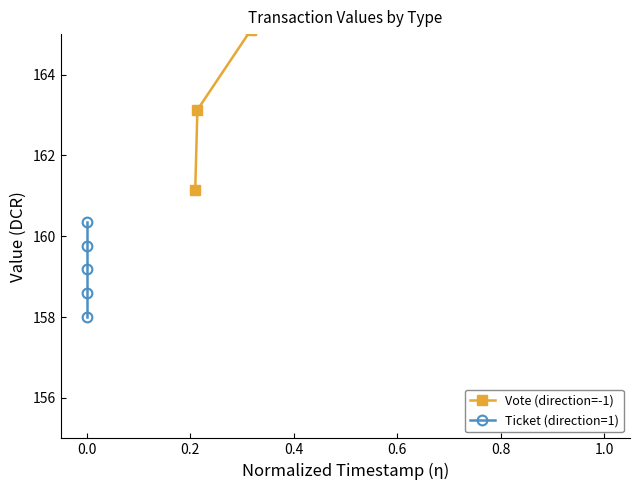

How many lines are shown in the chart?

2